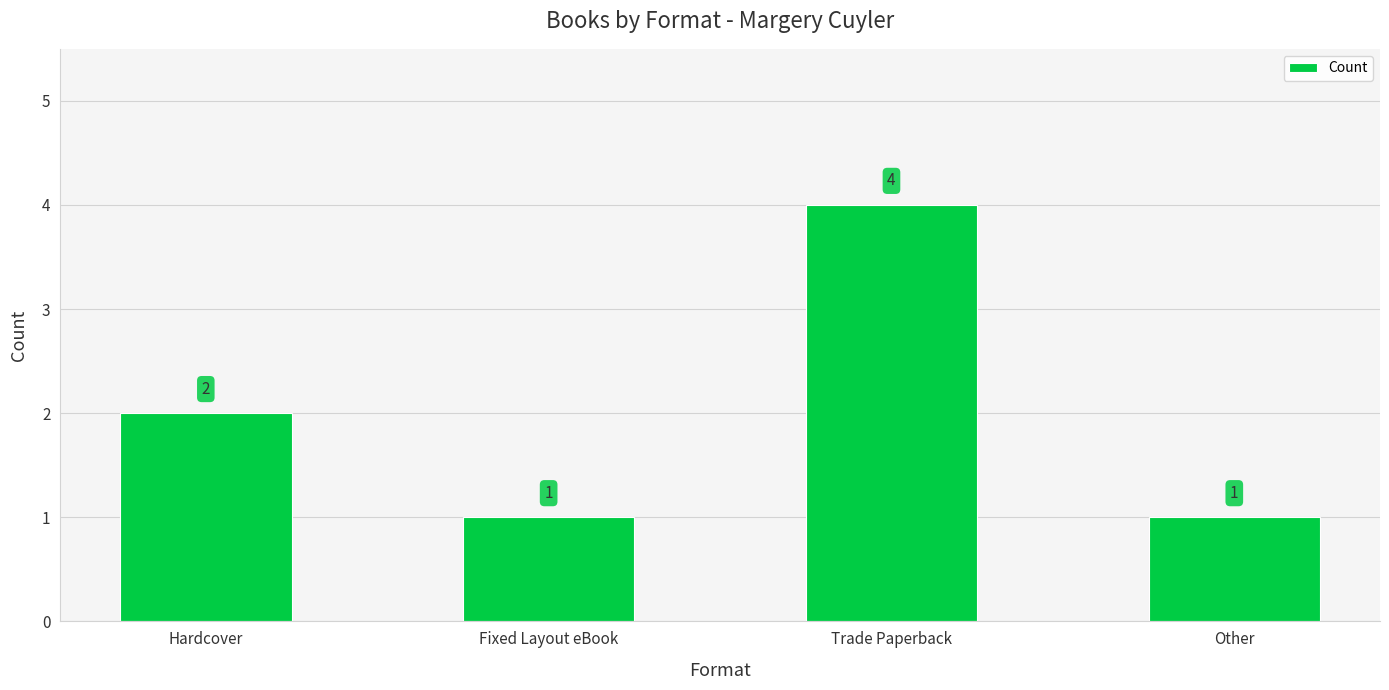

Reading left to right, extract all data points from this chart.

2	1	4	1